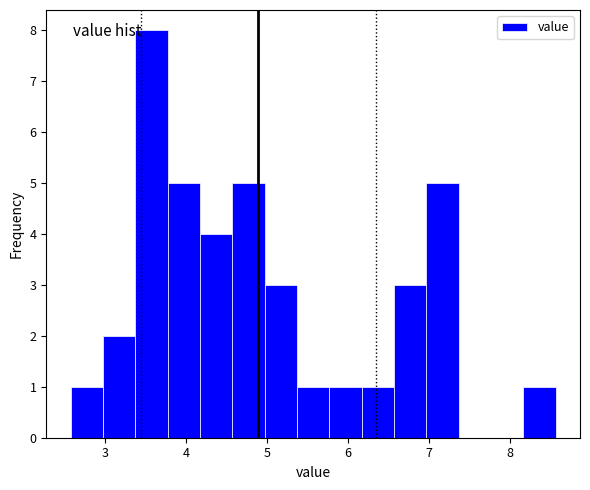

Which range on the x-axis has the tallest bar?

3.37 to 3.77